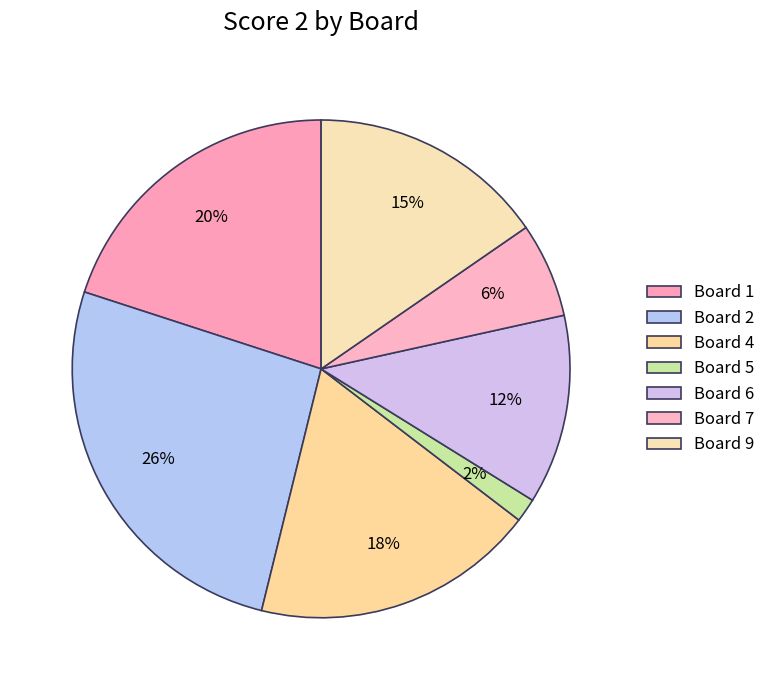

Combined, do Board 9 and Board 6 account for over 50%?

No